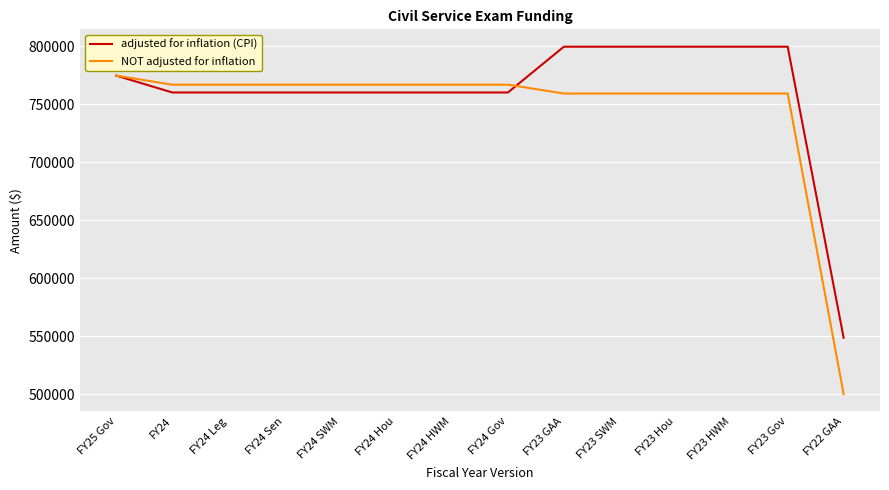

The adjusted for inflation (CPI) series shows 966007 at FY22 GAA. True or false?

False